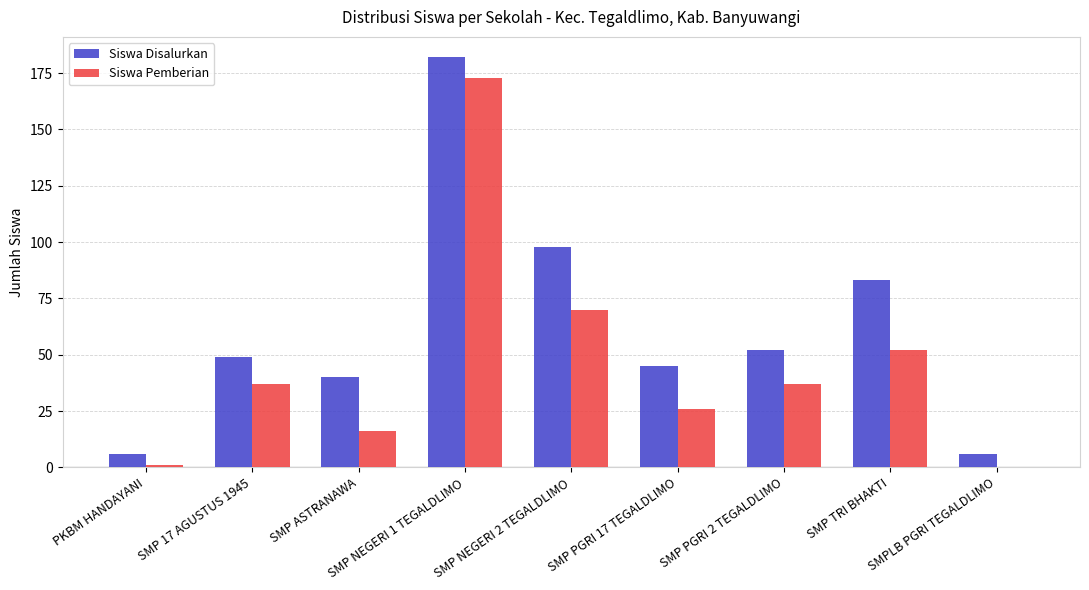

The Siswa Pemberian series shows 52 at SMP TRI BHAKTI. True or false?

True